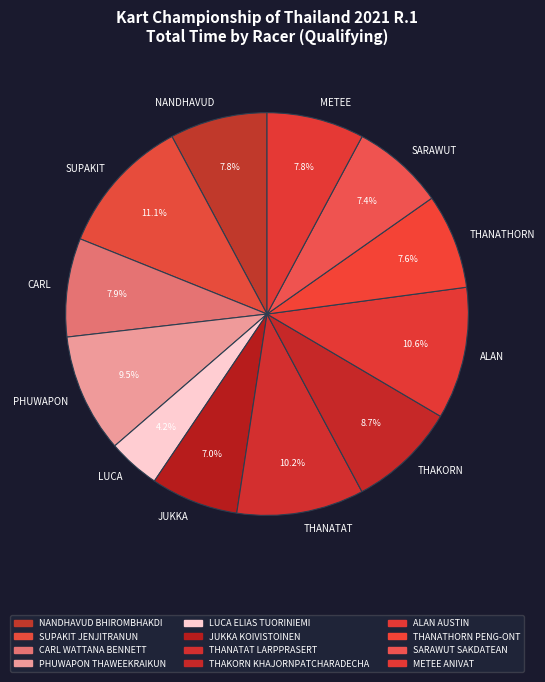

Which has a higher value, METEE or JUKKA?

METEE